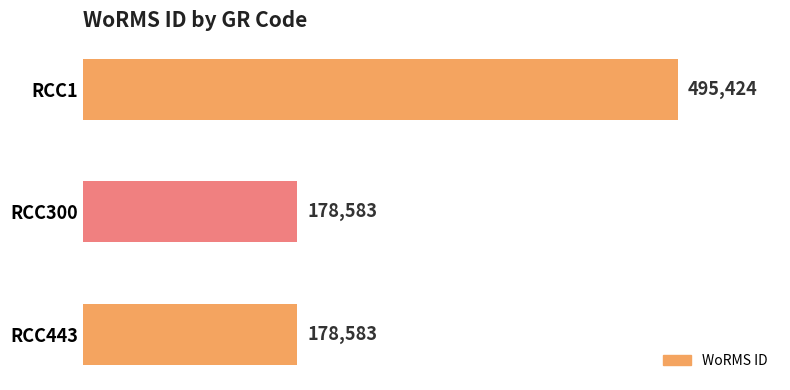

What is the change in value from RCC1 to RCC443?

-316841